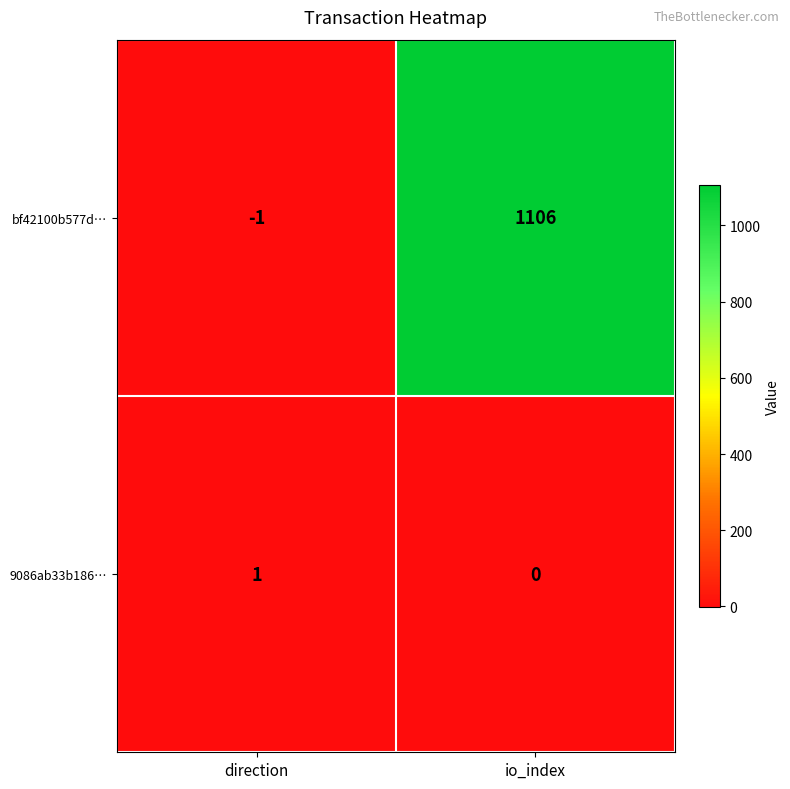

Reading right to left, what are all the values shown in this chart?

bf42100b577d…: 1106	-1
9086ab33b186…: 0	1